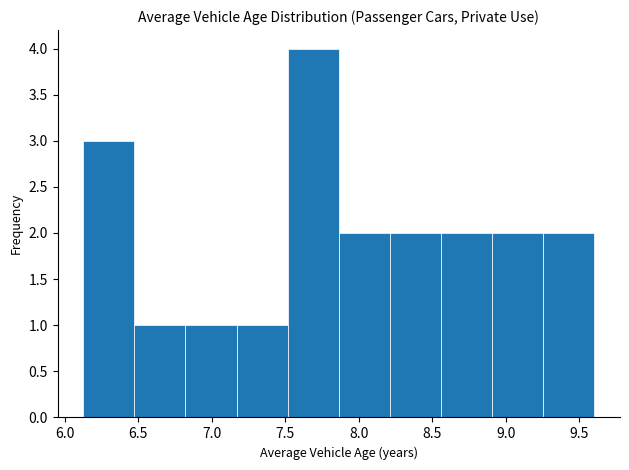

Reading left to right, transcribe this chart: for each bar, give the range it covers on the x-axis and its height. Neither the bar edges nor the heights are printed on the chart, so give them approximately, as read against the axes.

6.15 to 6.45: 3
6.45 to 6.80: 1
6.80 to 7.15: 1
7.15 to 7.50: 1
7.50 to 7.85: 4
7.85 to 8.20: 2
8.20 to 8.55: 2
8.55 to 8.90: 2
8.90 to 9.25: 2
9.25 to 9.60: 2